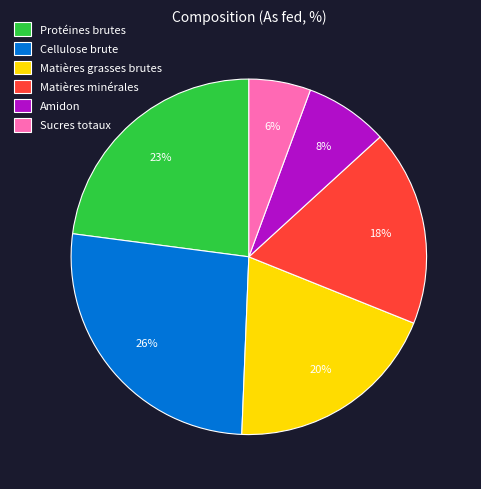

True or false: Matières minérales accounts for 23% of the total.

False